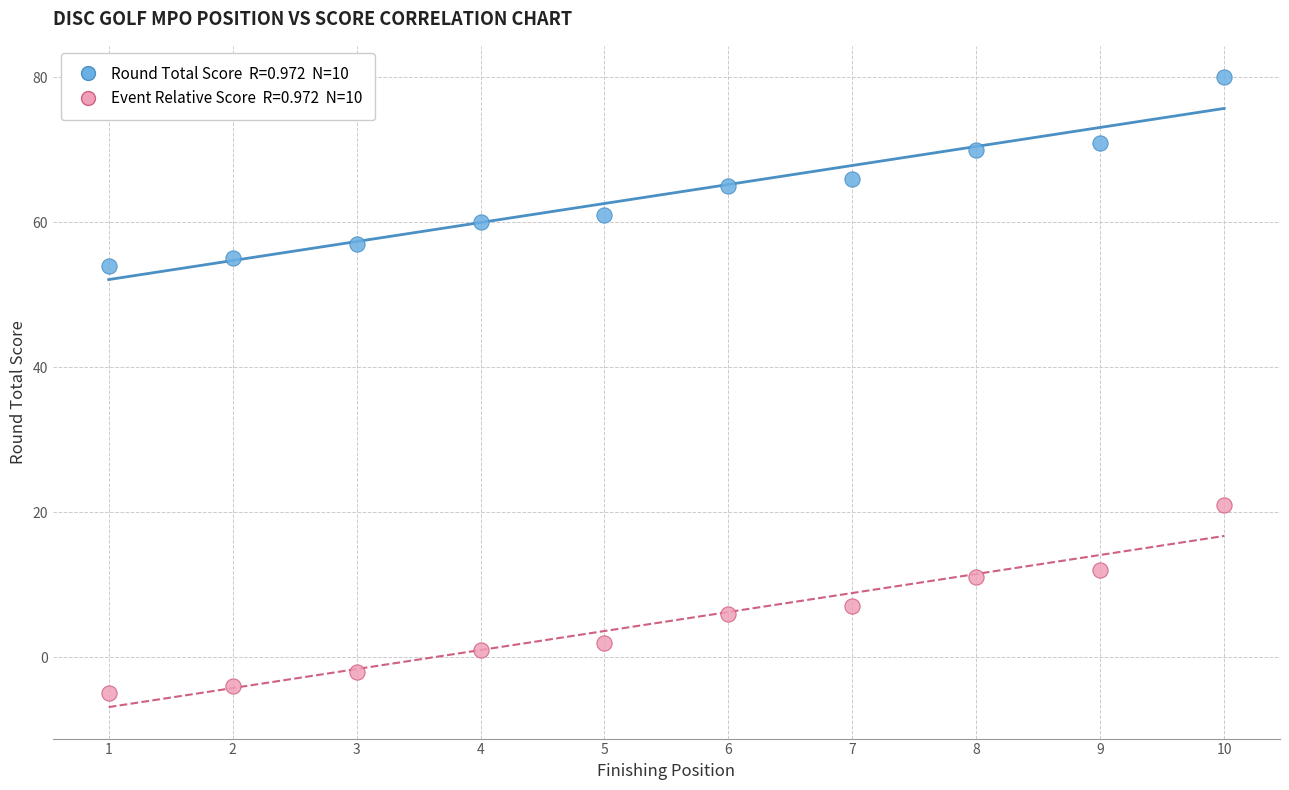

Across all data points, what is the range of Y values (max minus min)?

85